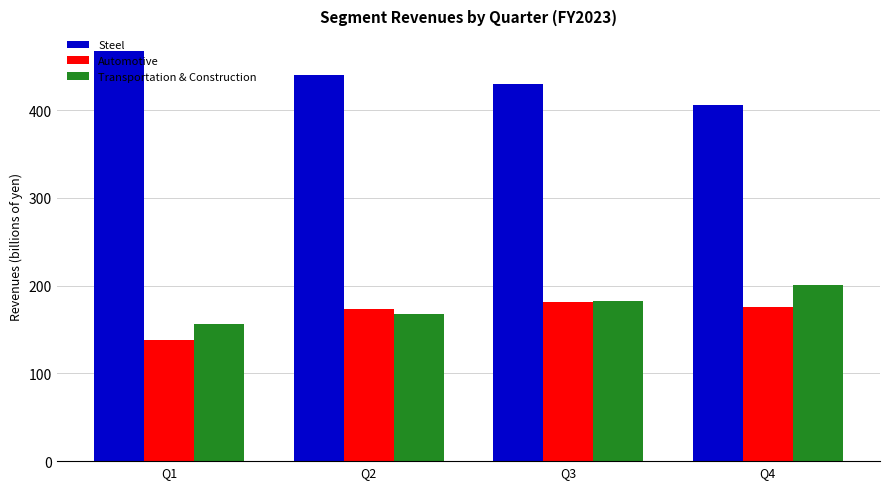

Reading left to right, transcribe all the data shown in this chart.

Steel: Q1=467.4	Q2=439.7	Q3=429.2	Q4=406.2
Automotive: Q1=138.0	Q2=173.1	Q3=181.8	Q4=175.3
Transportation & Construction: Q1=156.0	Q2=168.2	Q3=182.8	Q4=201.2